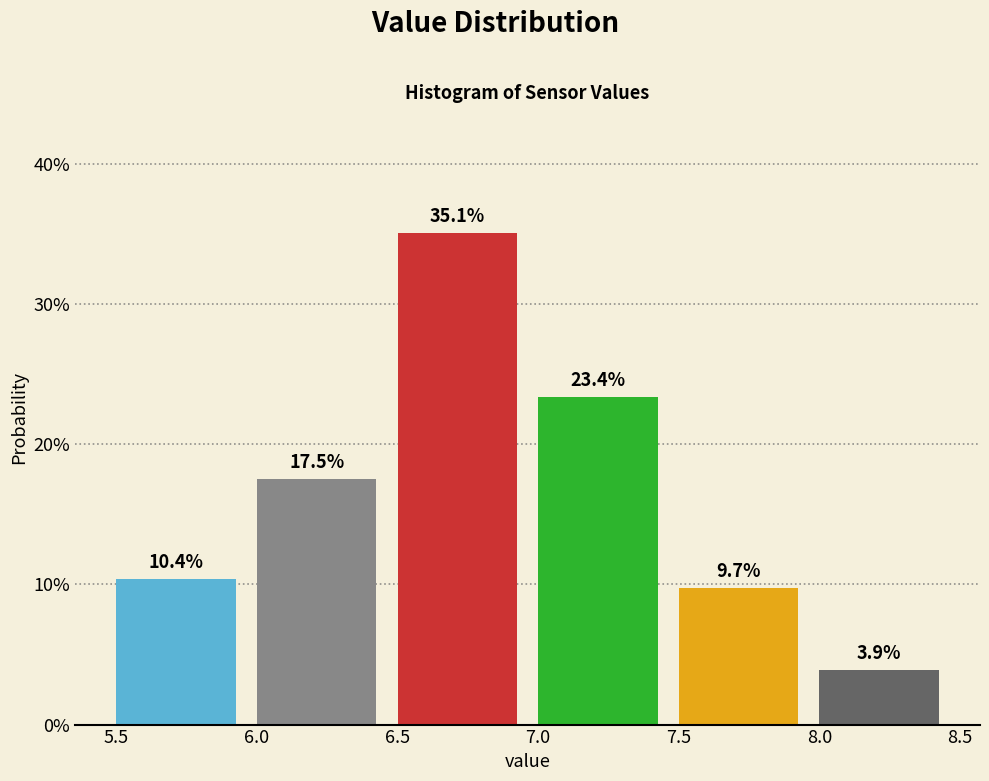

Over which range of the x-axis is the bar tallest?

6.5 to 7.0